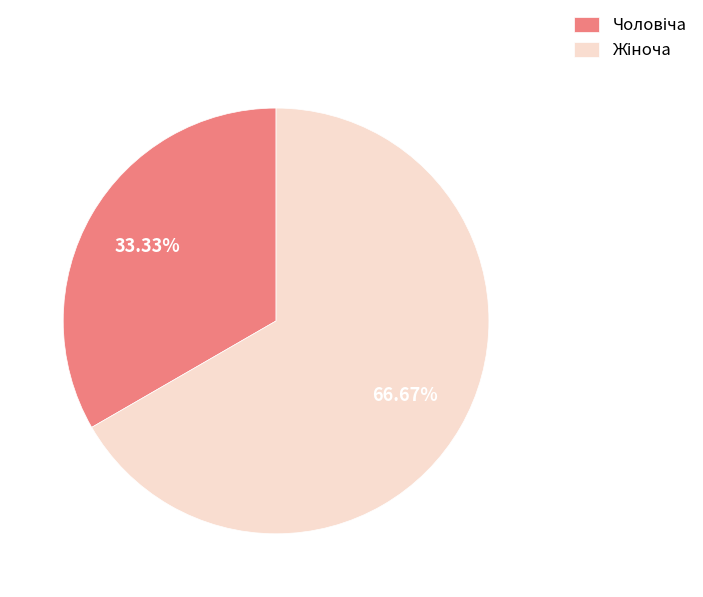

How many segments does this pie chart have?

2